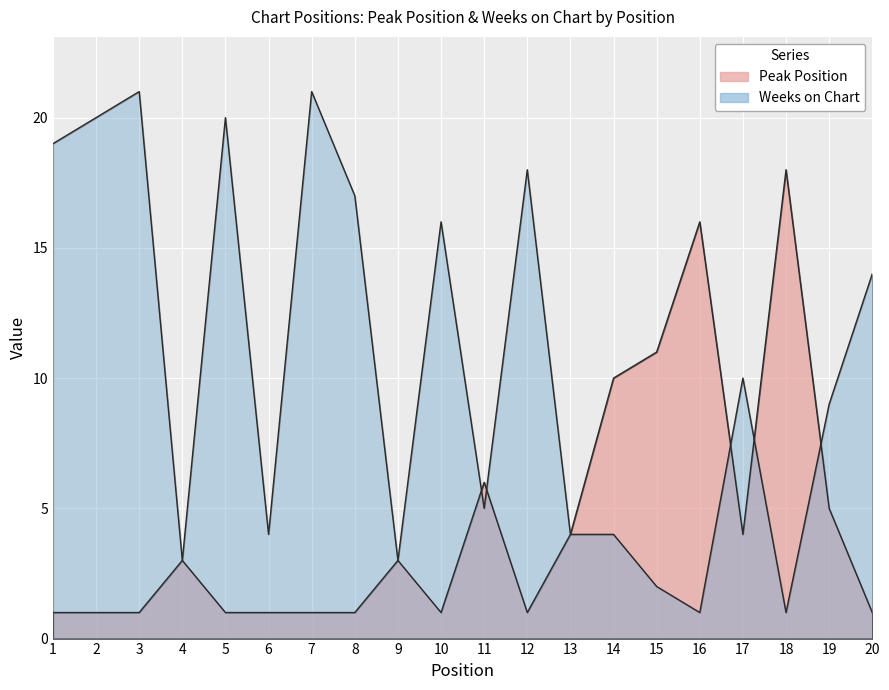

Rank the series at 5 from lowest to highest value.

Peak Position, Weeks on Chart